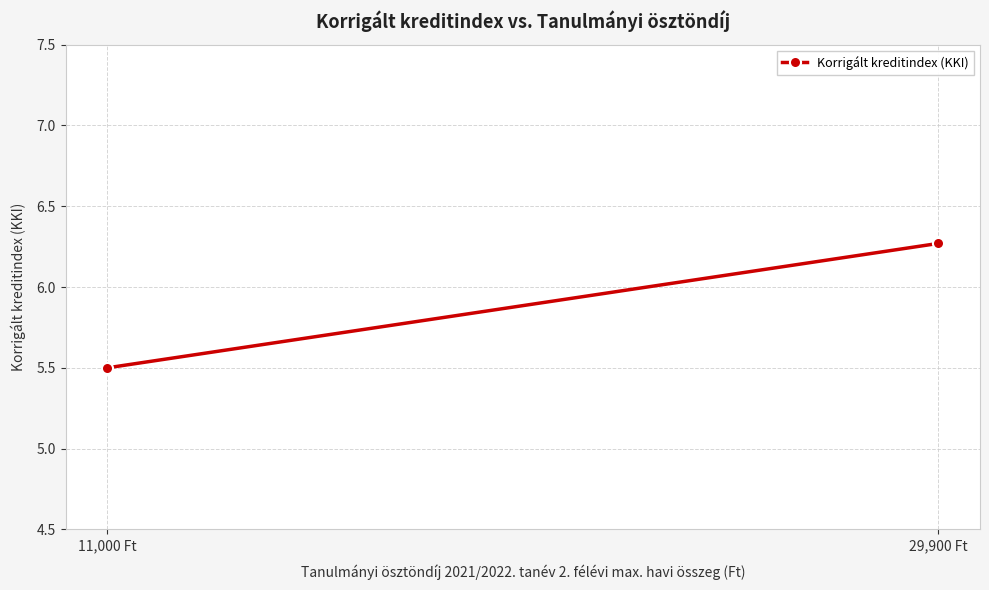

Which label corresponds to the smallest value in the chart?

11,000 Ft